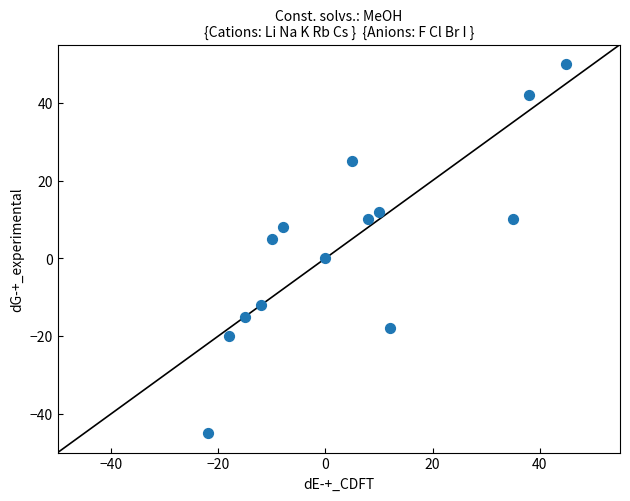

What is the range of Y values (max minus min)?

95